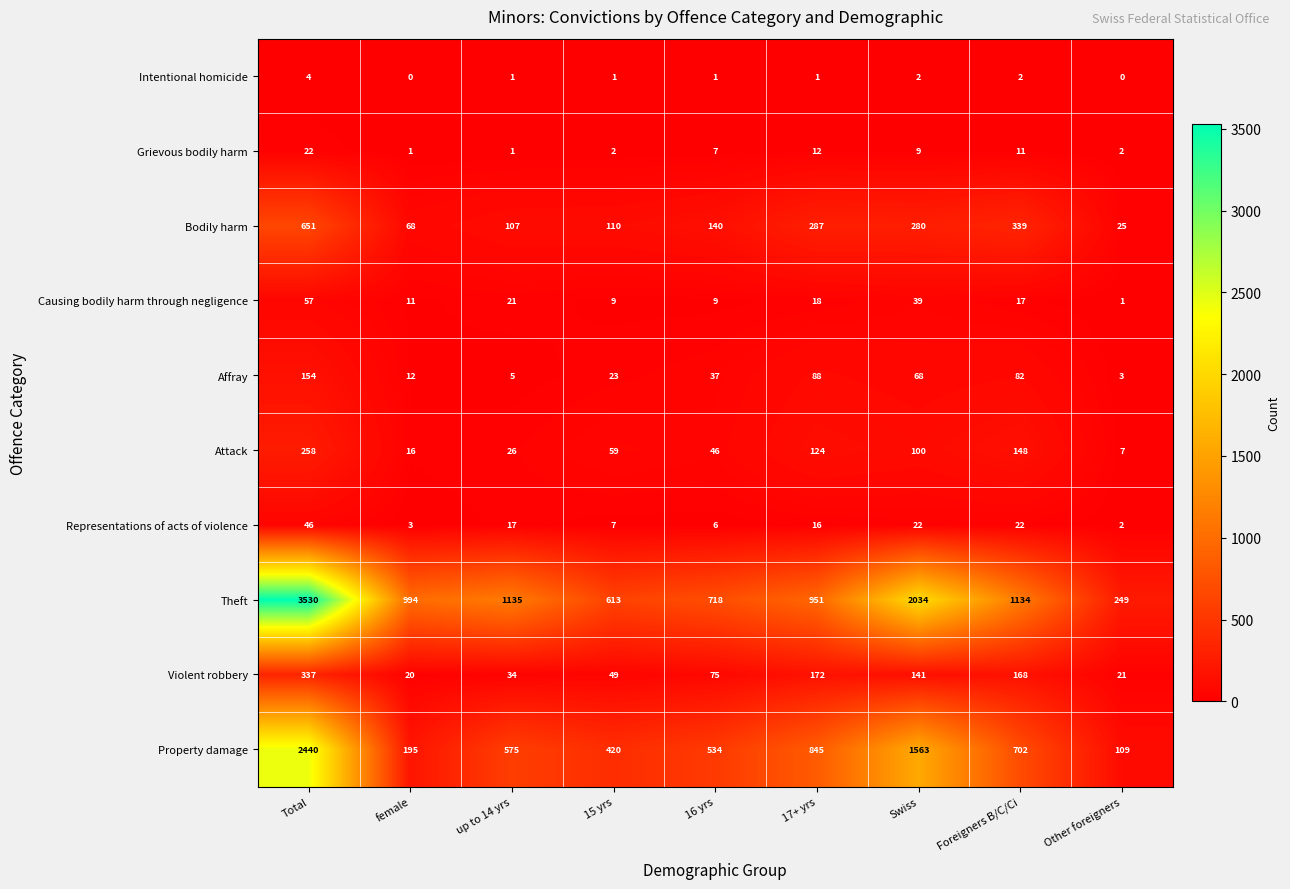

True or false: Property damage has a value of 297 at female.

False